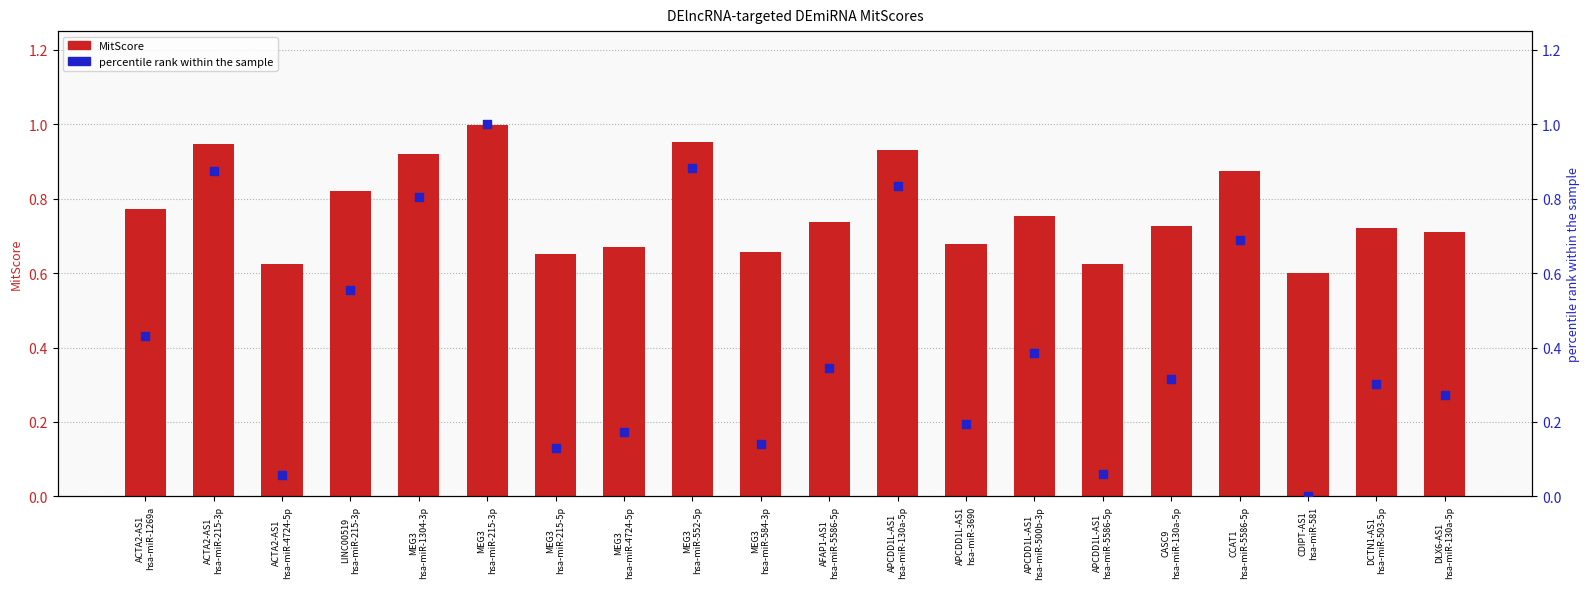

What are all the series names shown in the legend?

MitScore, percentile rank within the sample